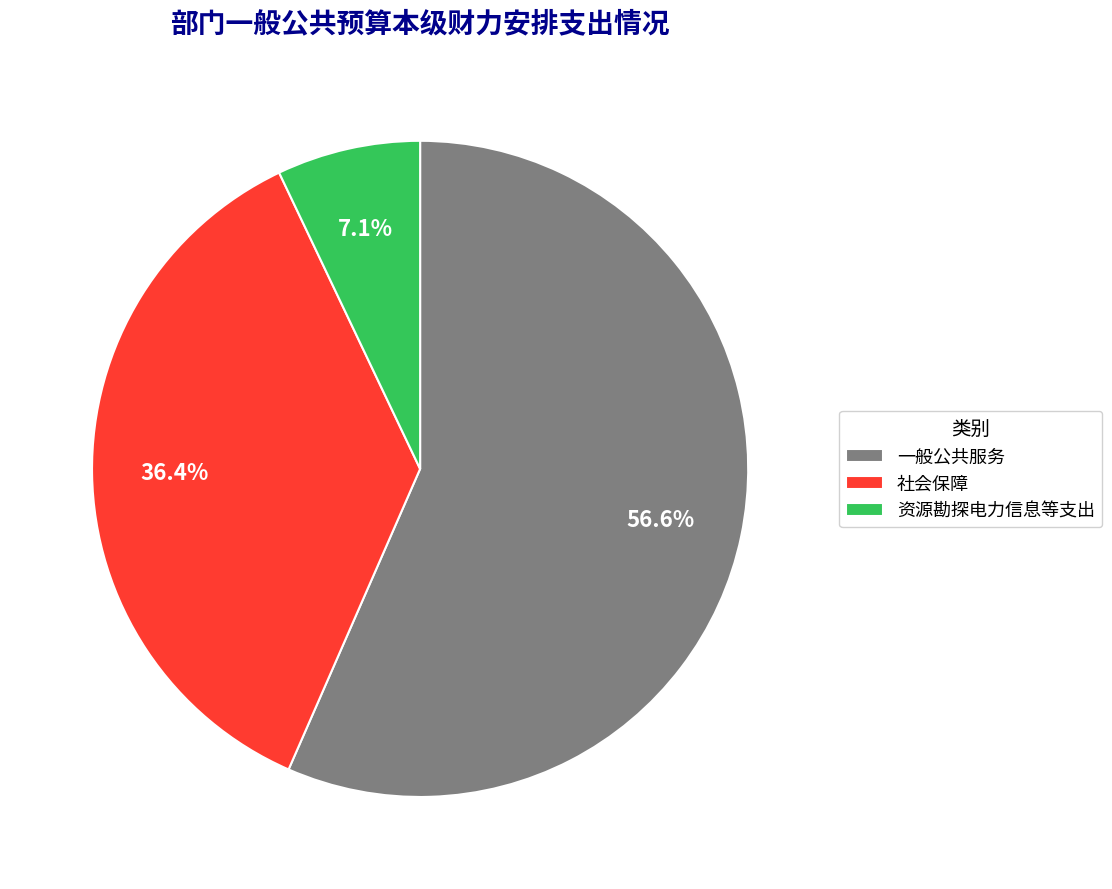

Is it true that 社会保障 is 29% of the pie?

False